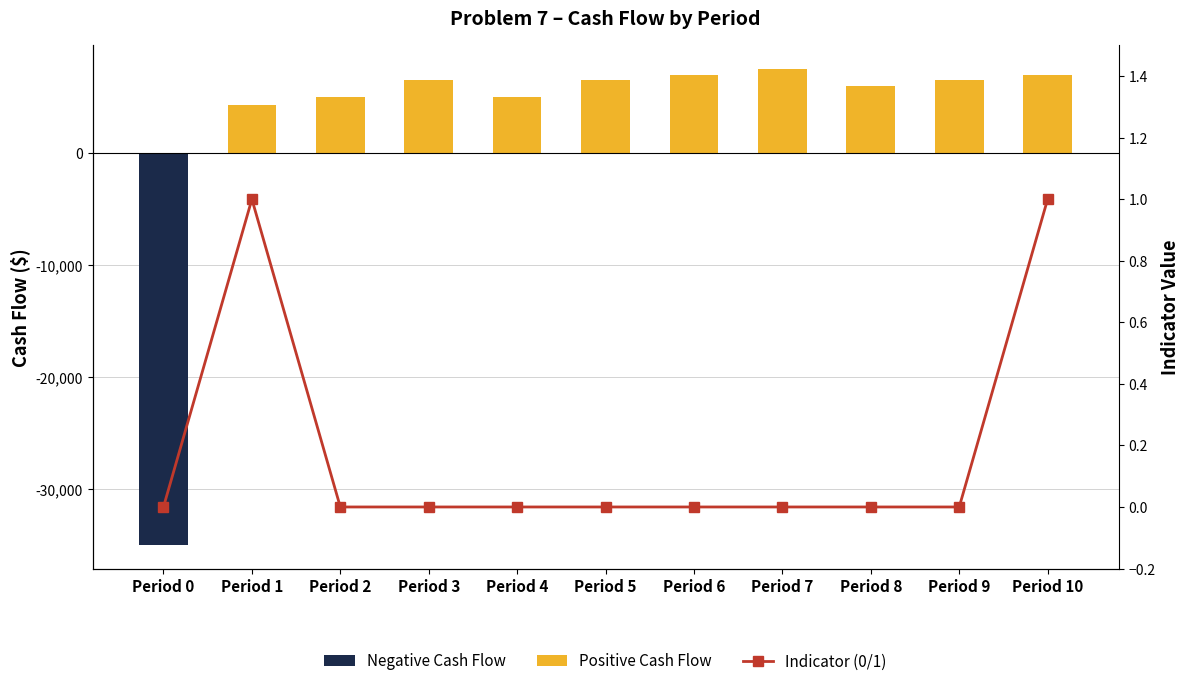

Reading left to right, list all the values displayed in this chart.

Negative Cash Flow: -35000	0	0	0	0	0	0	0	0	0	0
Positive Cash Flow: 0	4250	5000	6500	5000	6500	7000	7500	6000	6500	7000
Indicator (0/1): 0	1	0	0	0	0	0	0	0	0	1